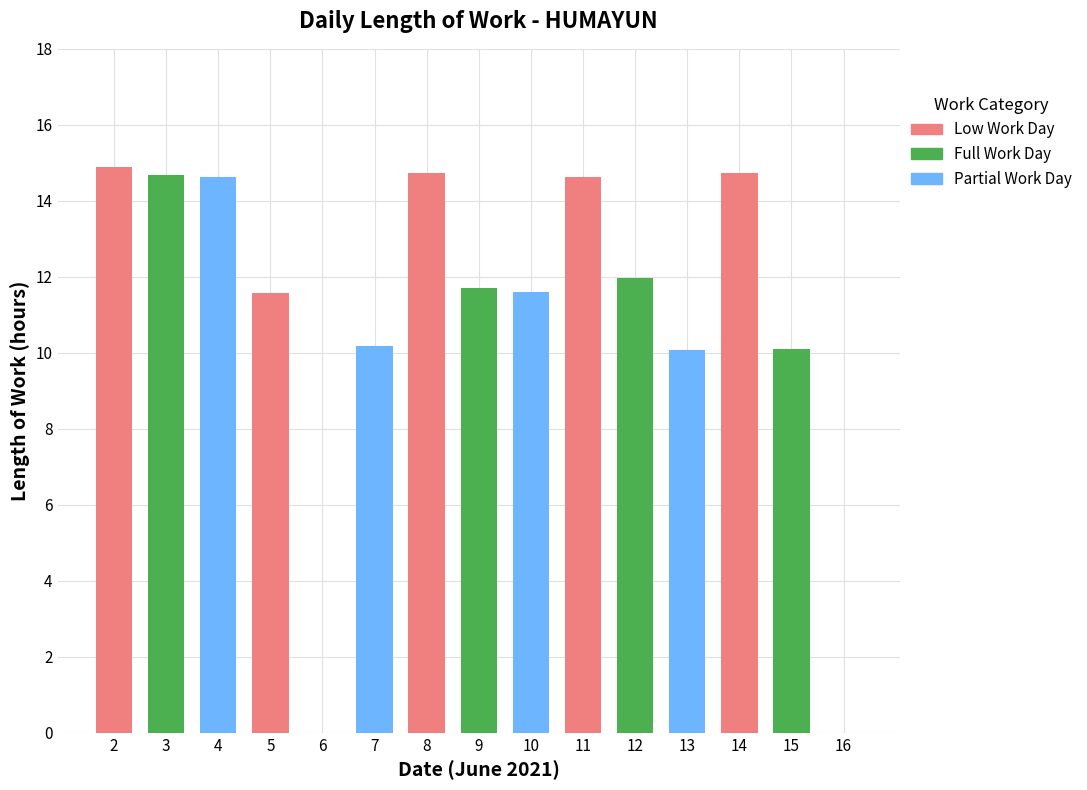

Which category has the lowest value across all series?

6